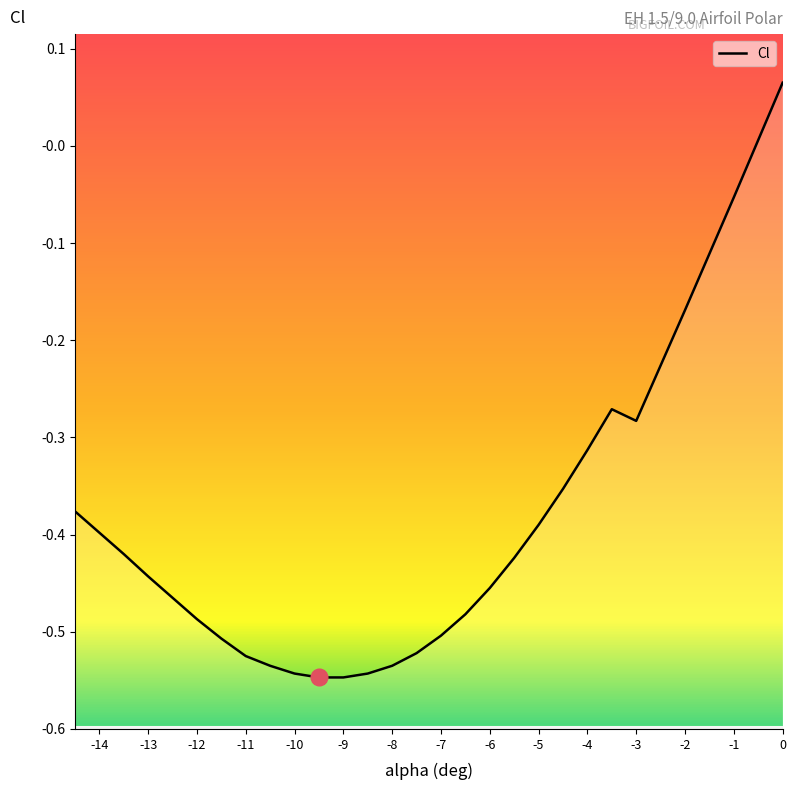

List the labels in order of value, smallest first.

-9.5, -9.0, -10.0, -8.5, -10.5, -8.0, -11.0, -7.5, -11.5, -7.0, -12.0, -6.5, -12.5, -6.0, -13.0, -5.5, -13.5, -14.0, -5.0, -14.5, -4.5, -4.0, -3.0, -3.5, -2.5, -2.0, -1.5, -1.0, -0.5, 0.0